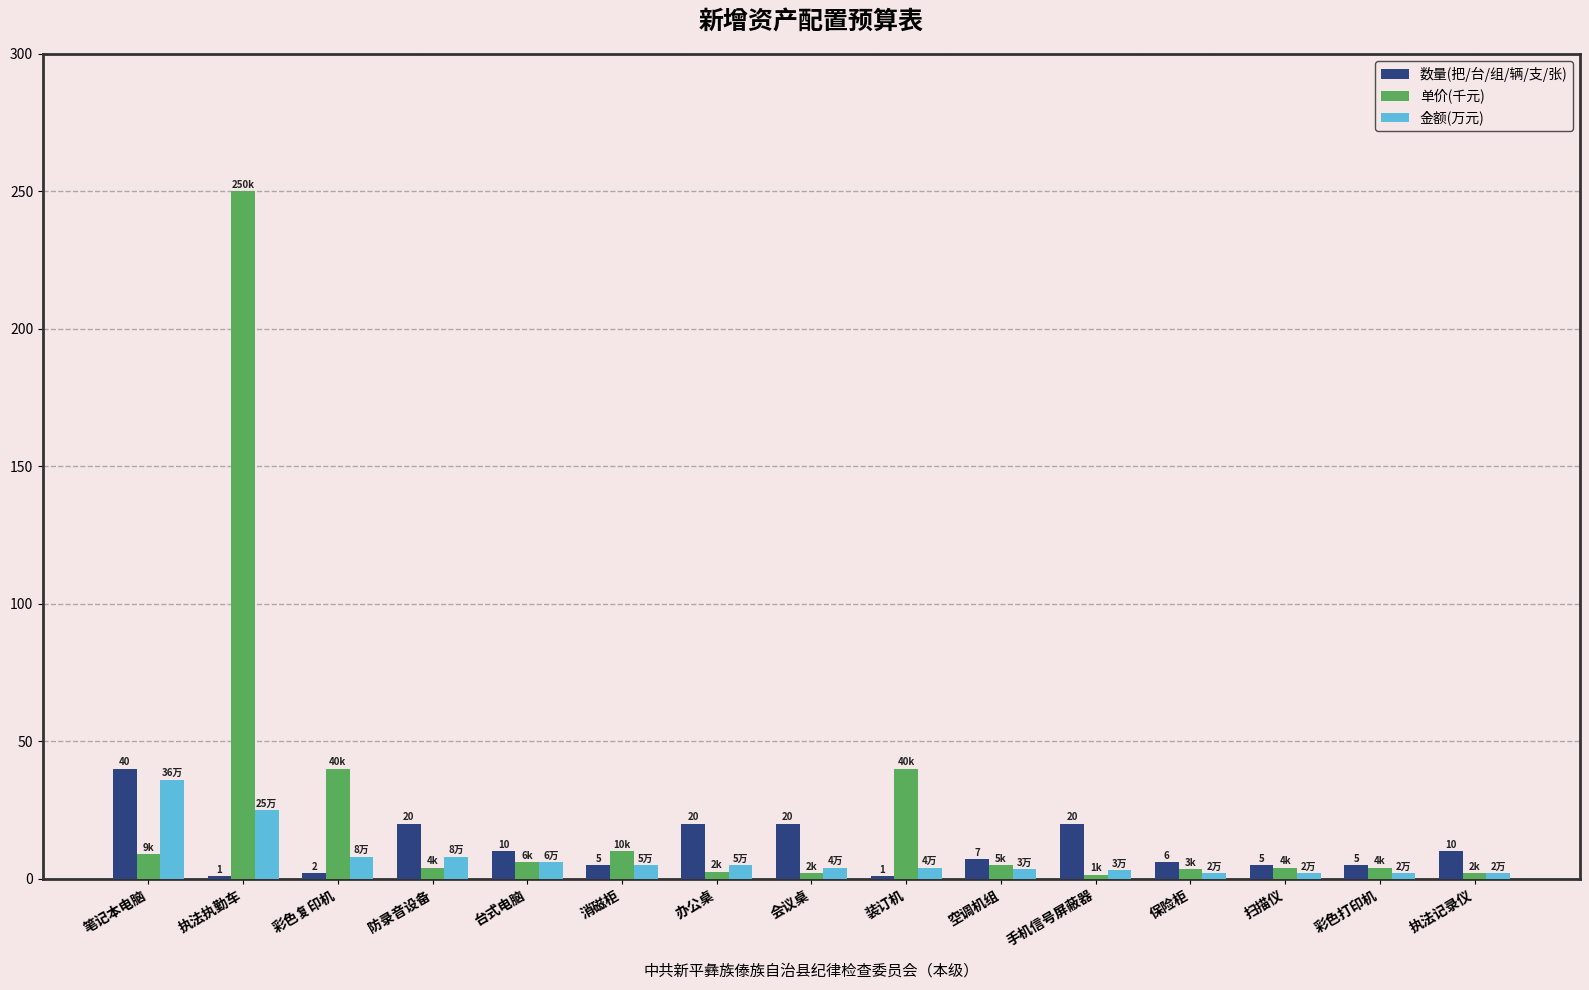

What is the value of the 数量(把/台/组/辆/支/张) bar at the 7th from the left?

20.0